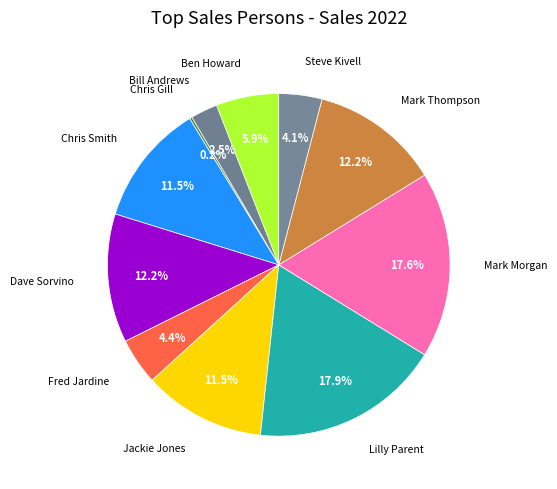

To the nearest percent, what is the difference between the largest and smallest slice percentages?

18%